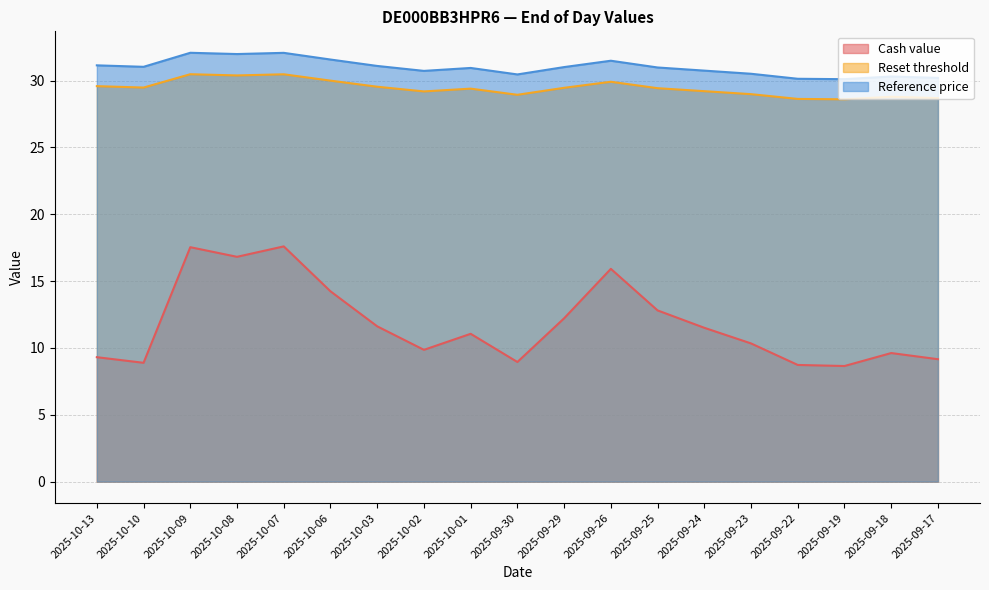

Which series changed the most between 2025-10-02 and 2025-09-26?

Cash value